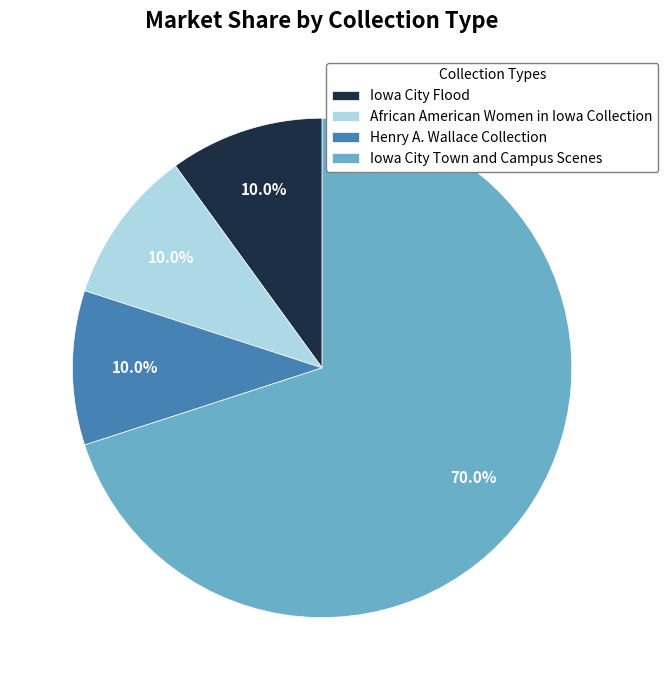

What percentage is the Iowa City Town and Campus Scenes slice, to the nearest percent?

70%